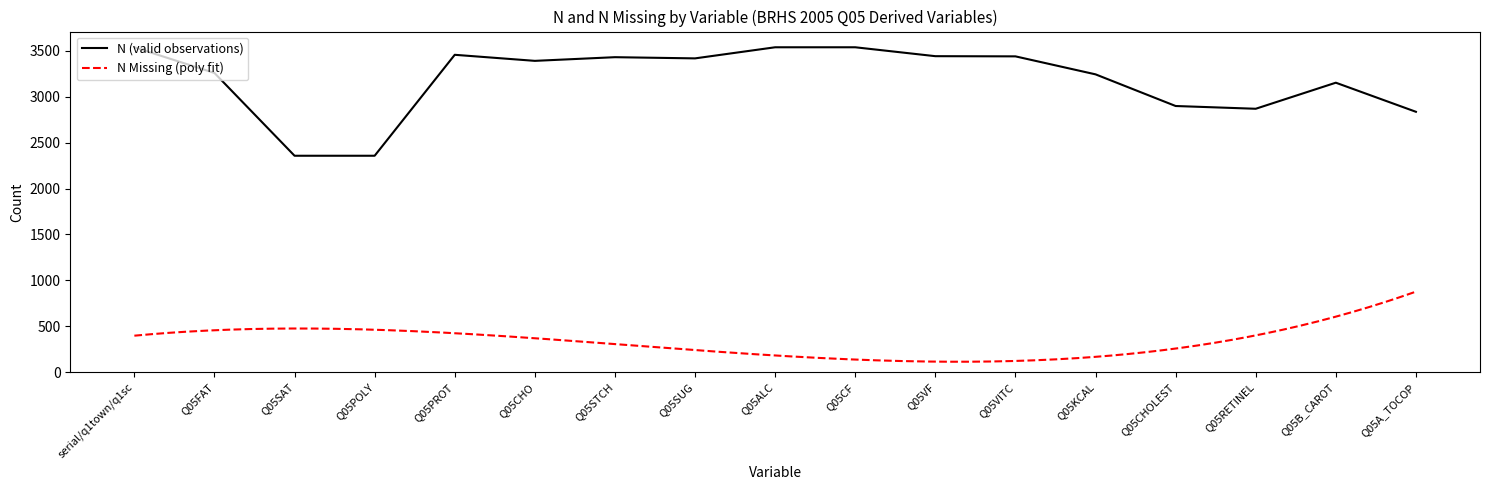

List the labels in order of value, largest first.

serial/q1town/q1sc, Q05ALC, Q05CF, Q05PROT, Q05VF, Q05VITC, Q05STCH, Q05SUG, Q05CHO, Q05FAT, Q05KCAL, Q05B_CAROT, Q05CHOLEST, Q05RETINEL, Q05A_TOCOP, Q05SAT, Q05POLY